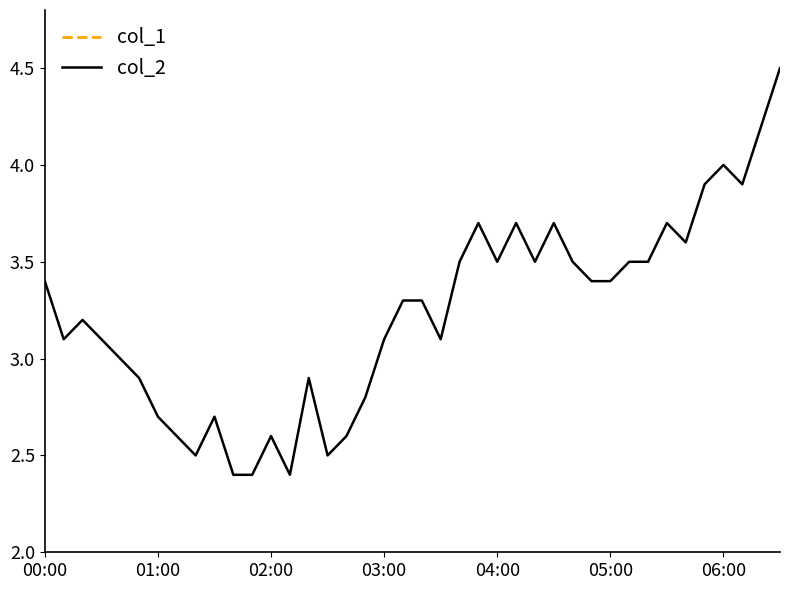

True or false: col_1 and col_2 cross at least once.

False